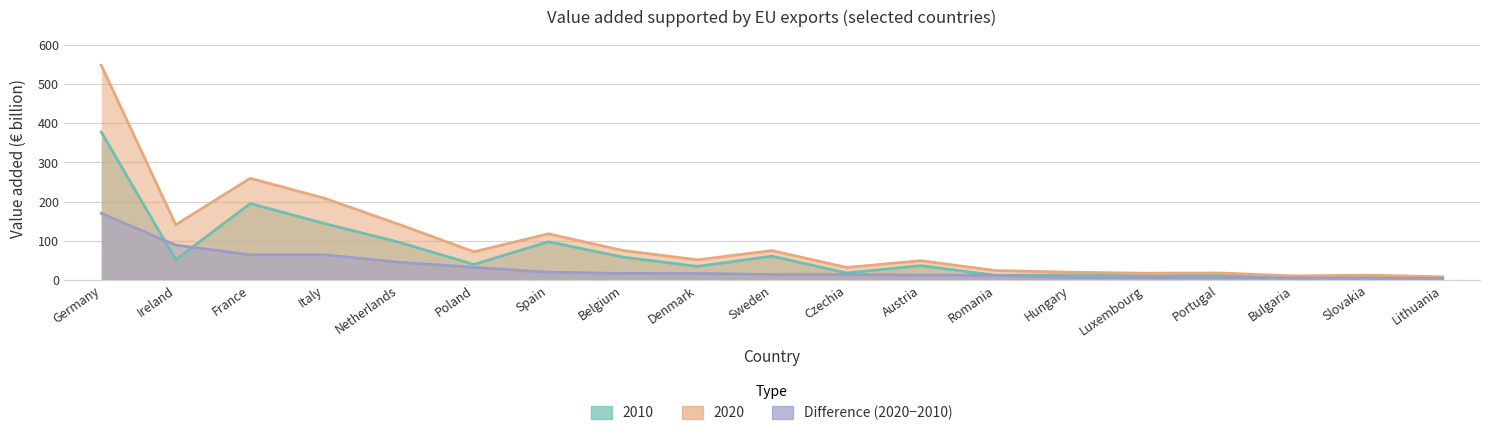

Which series has the widest spread of values?

2020